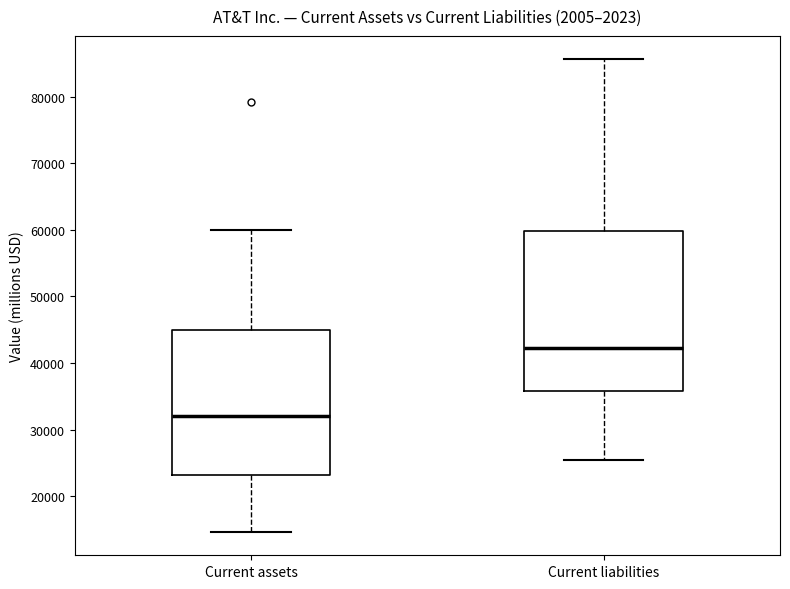

Where is the upper edge of the box for Current liabilities on the y-axis? The values are not printed on the chart, so give them approximately, as read against the axis.

60000